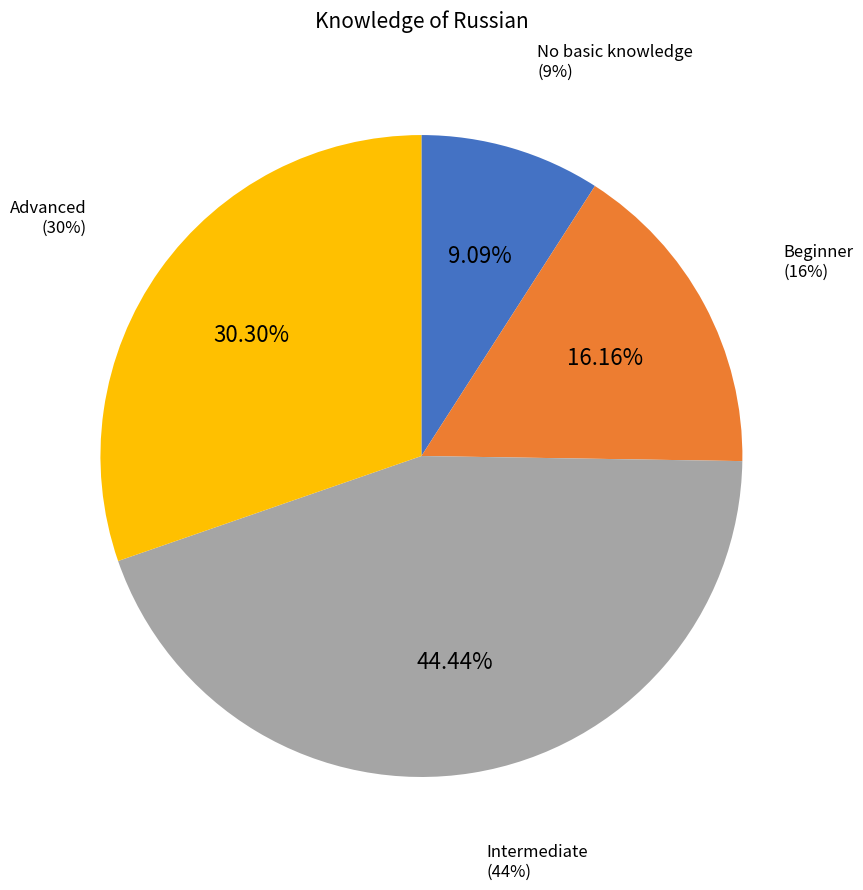

Is there a majority slice in this chart?

No